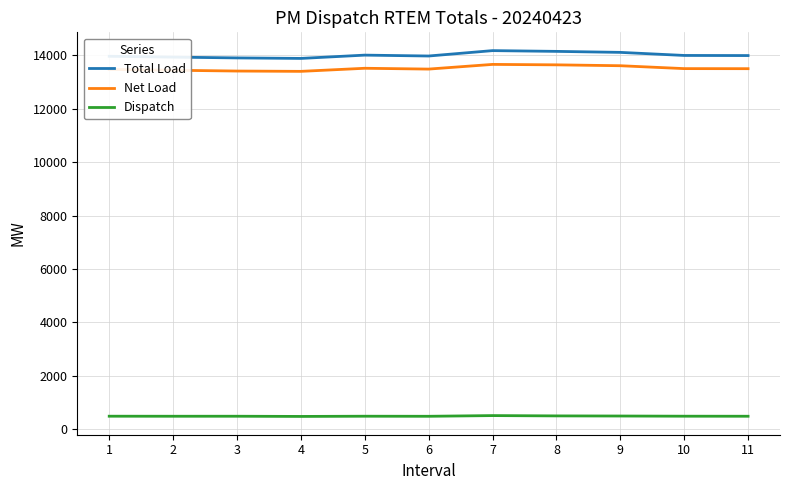

True or false: Net Load and Total Load cross at least once.

False